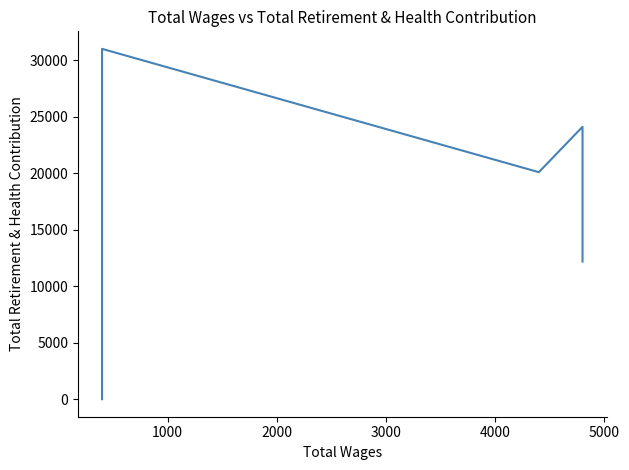

What is the sum of all values?

111434